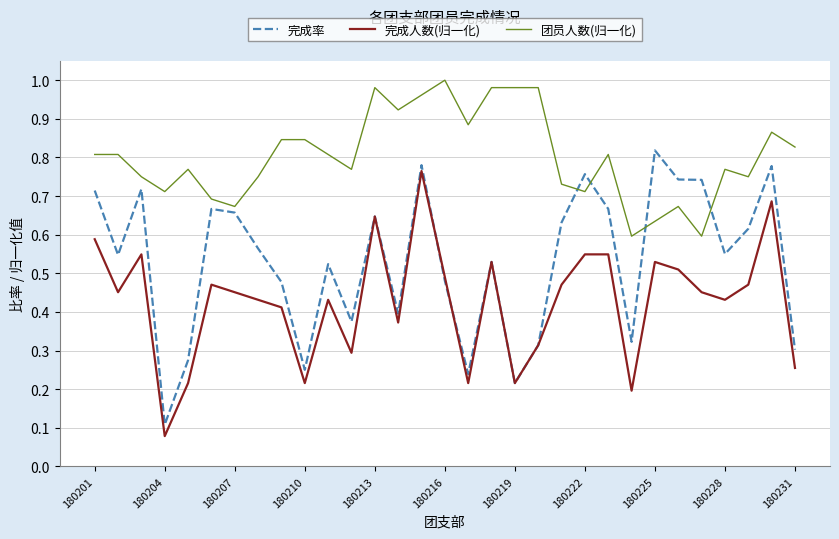

Is this an area chart (filled region under the line)?

No